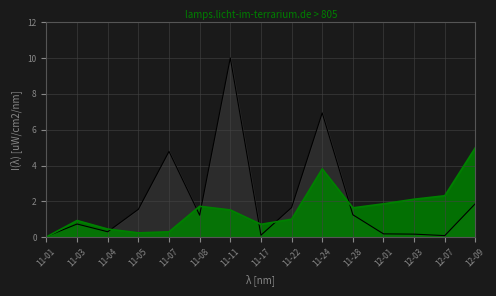

Does the chart display data point markers on the line(s)?

No